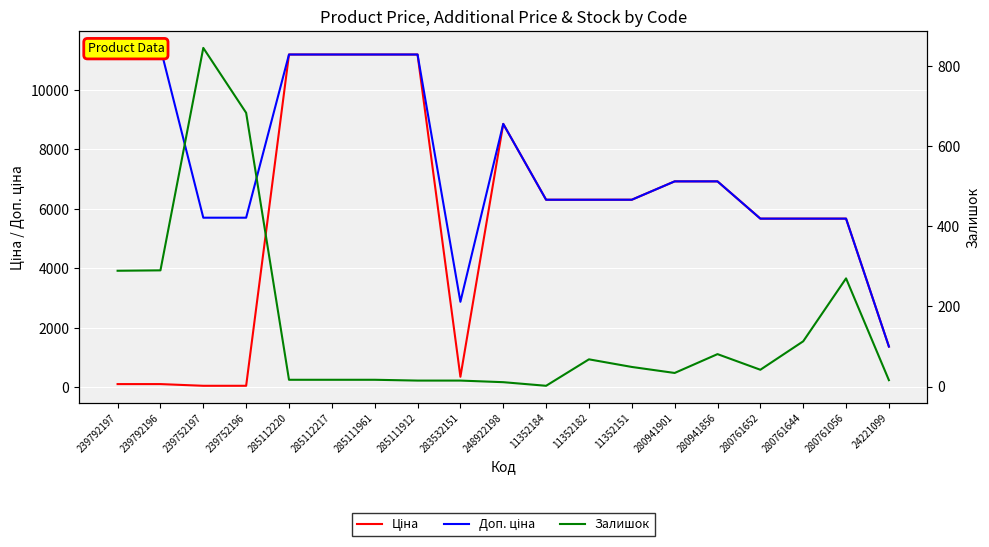

What is the maximum value for Доп. ціна?

11410.0